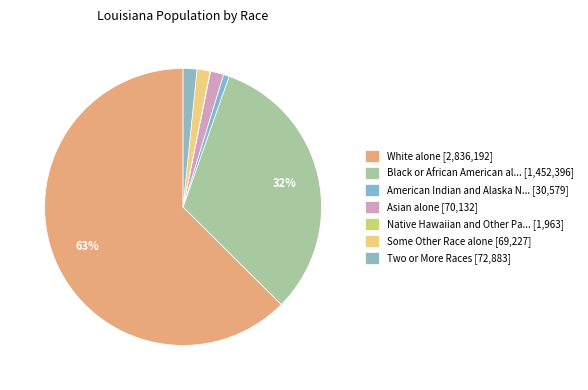

Count the number of slices in the pie.

7